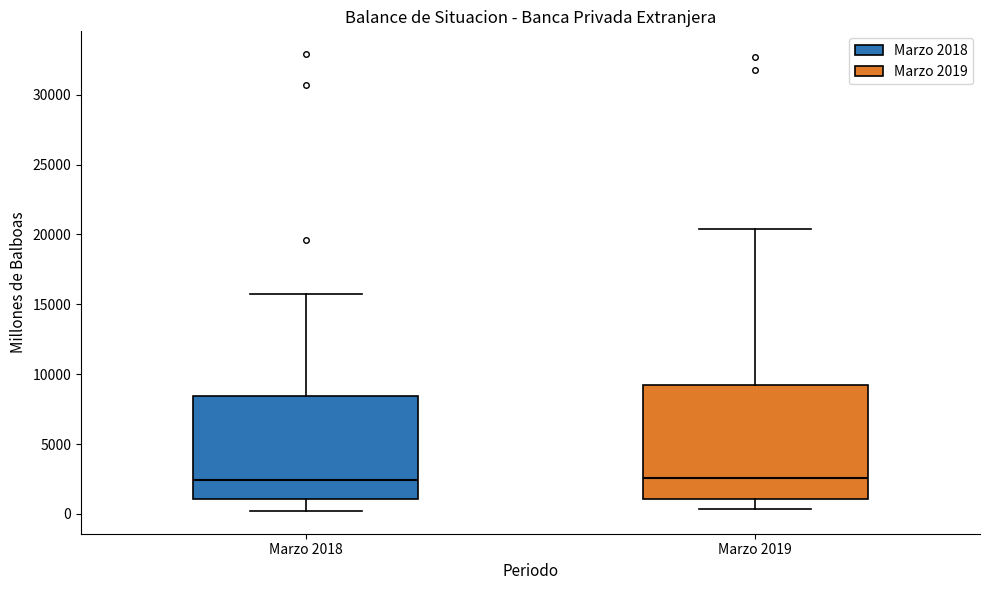

Where is the upper edge of the box for Marzo 2018 on the y-axis? The values are not printed on the chart, so give them approximately, as read against the axis.

8500